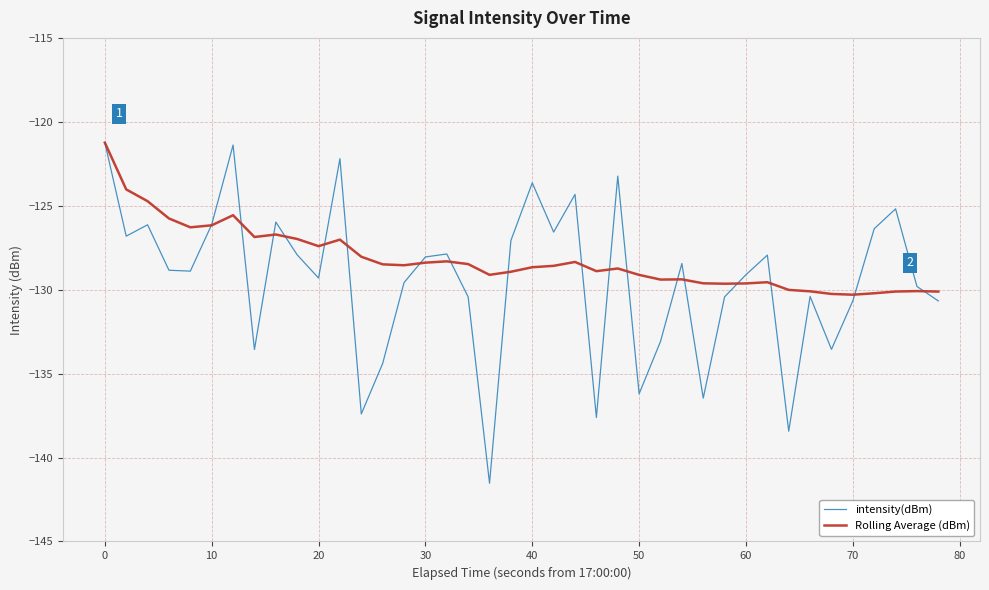

Rank the series by their average value, from lowest to highest.

intensity(dBm), Rolling Average (dBm)